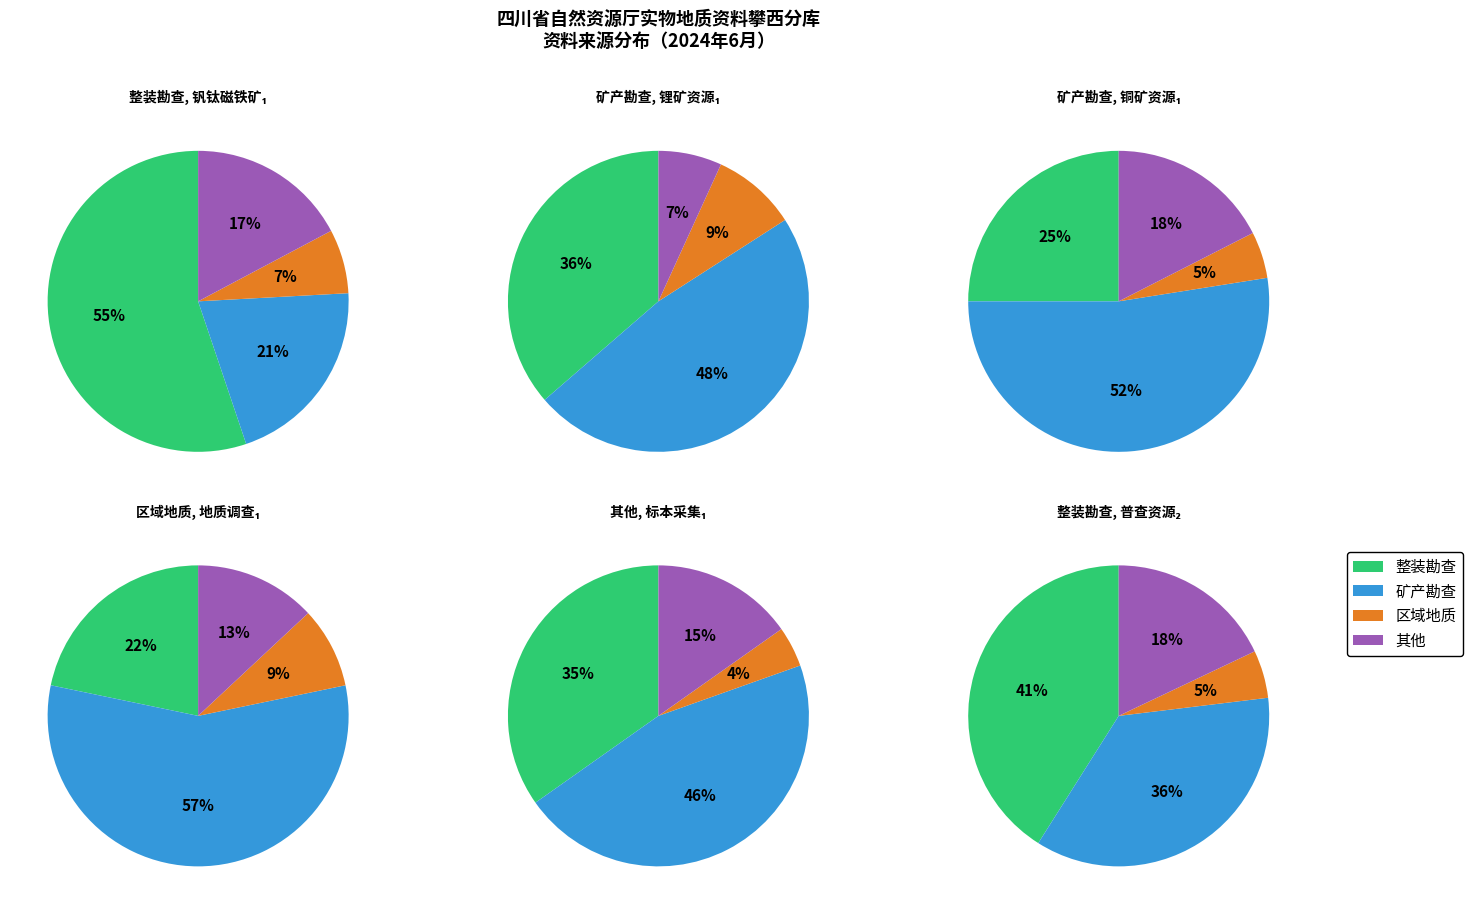

To the nearest percent, what is the difference between the largest and smallest slice percentages?

41%